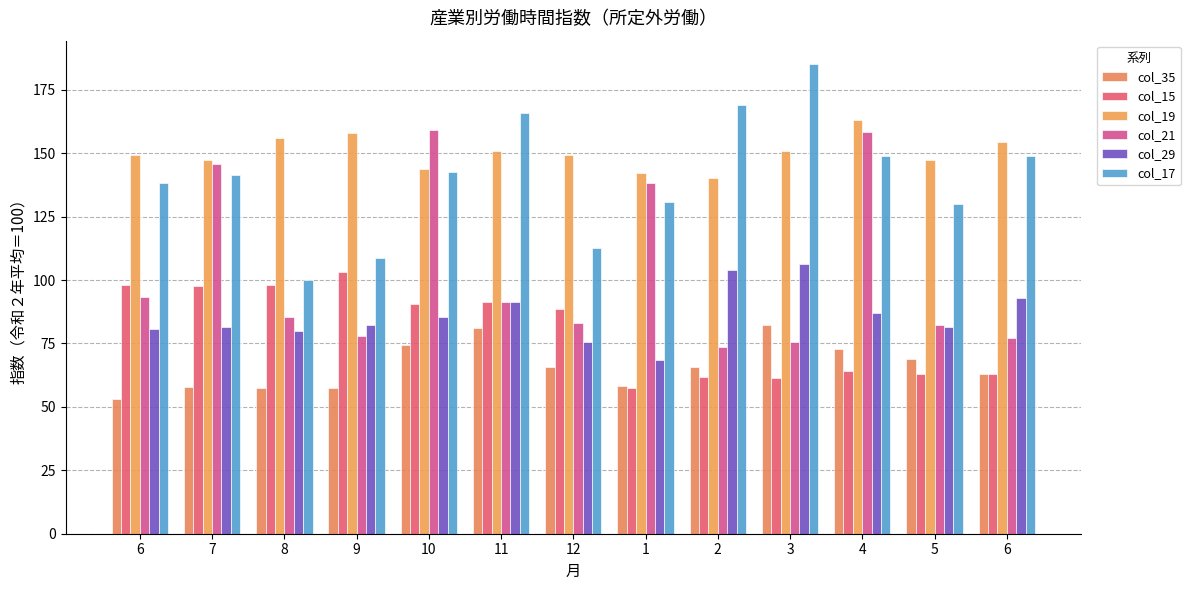

How many categories are shown in the chart?

13